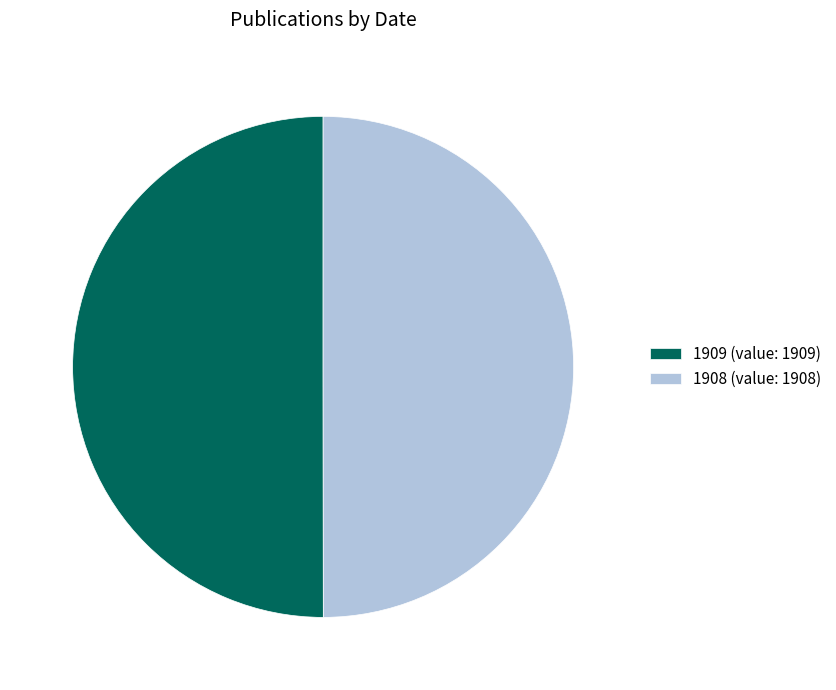

The 1909 (value: 1909) slice represents 50% of the pie. True or false?

True